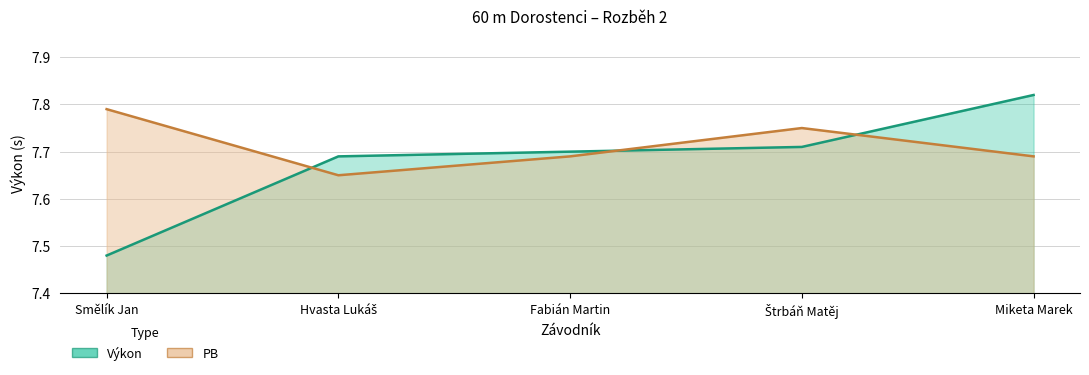

How many intersections are there between PB and Výkon?

3